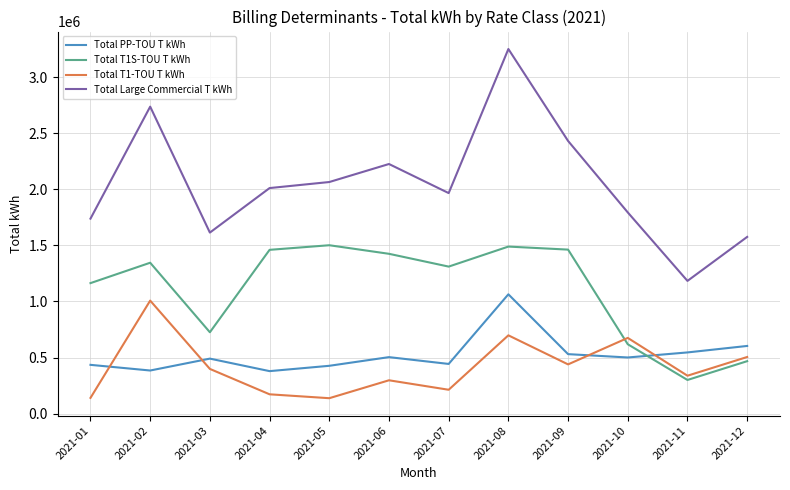

How many intersections are there between Total PP-TOU T kWh and Total T1S-TOU T kWh?

1